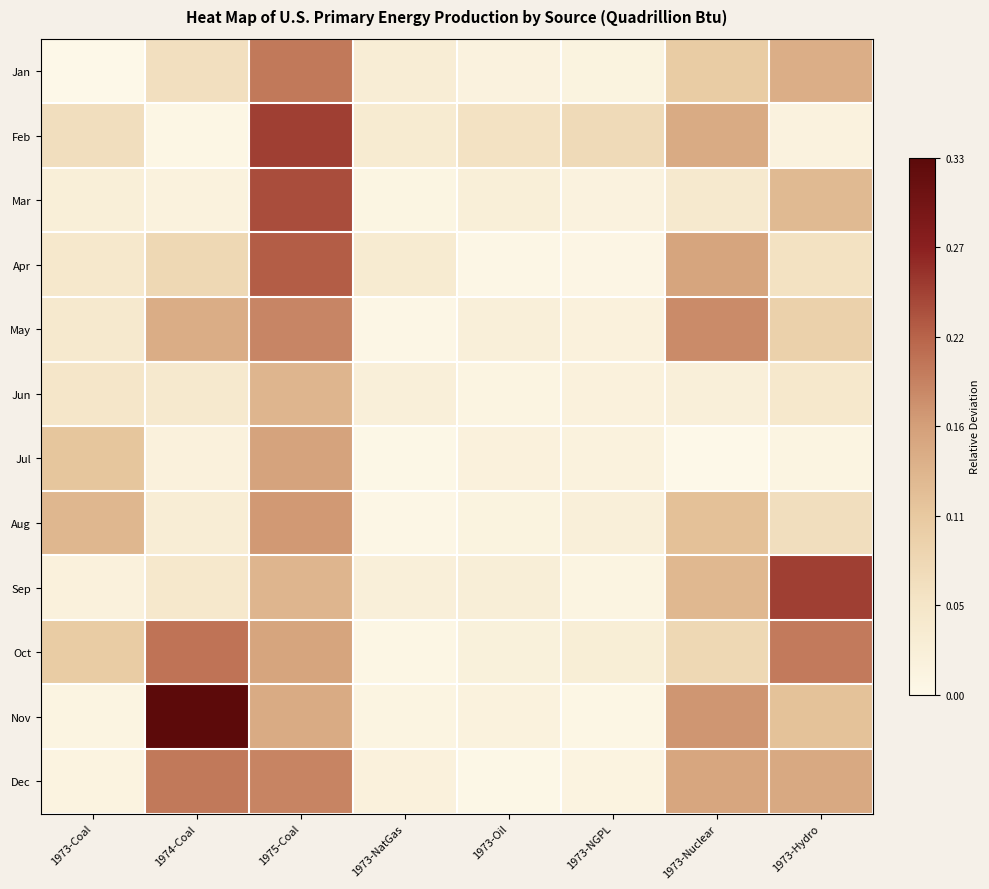

Which has a higher value, 1973-NatGas or 1974-Coal?

1974-Coal